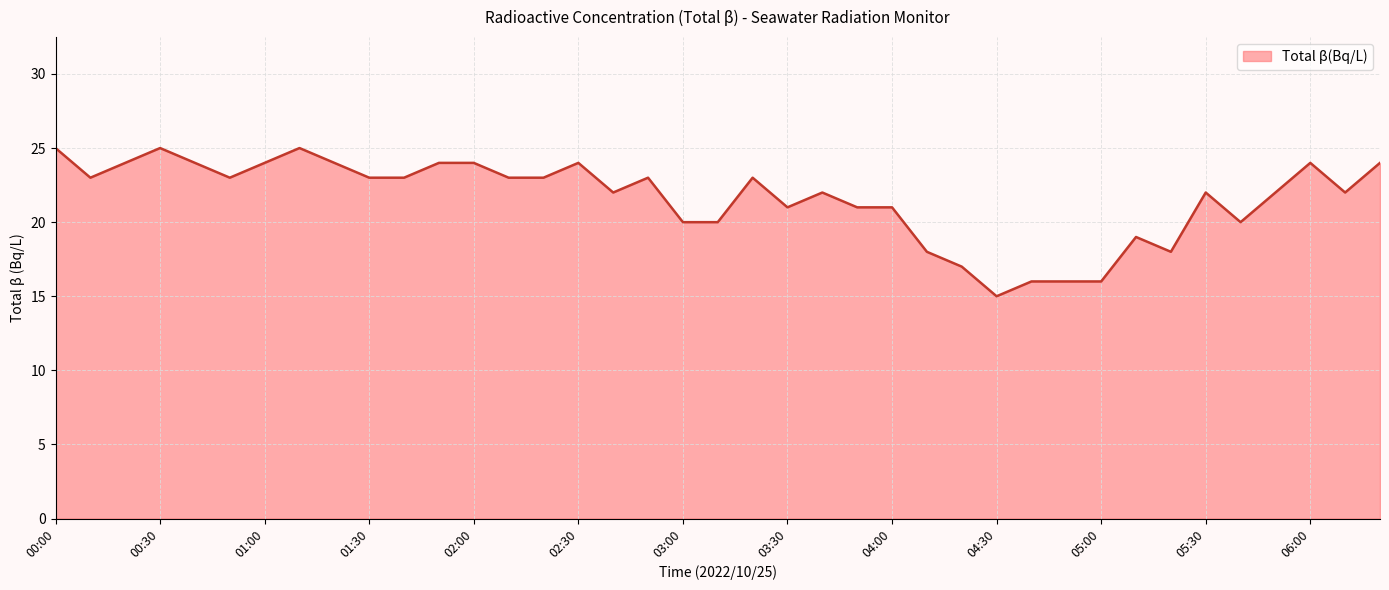

Reading left to right, what are all the values shown in this chart?

25	23	24	25	24	23	24	25	24	23	23	24	24	23	23	24	22	23	20	20	23	21	22	21	21	18	17	15	16	16	16	19	18	22	20	22	24	22	24